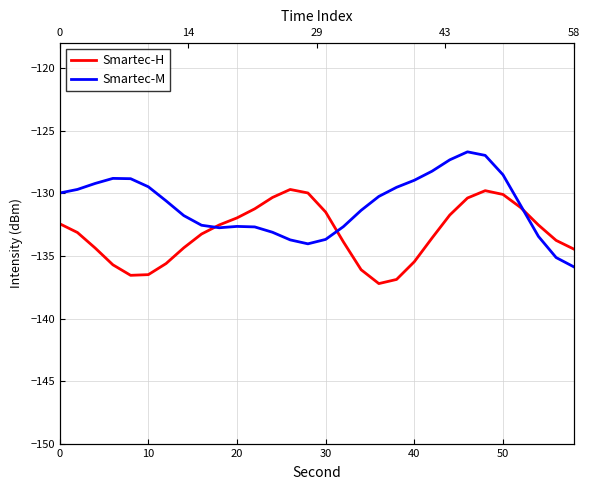

What is the total value across all series at 40?

-265.4